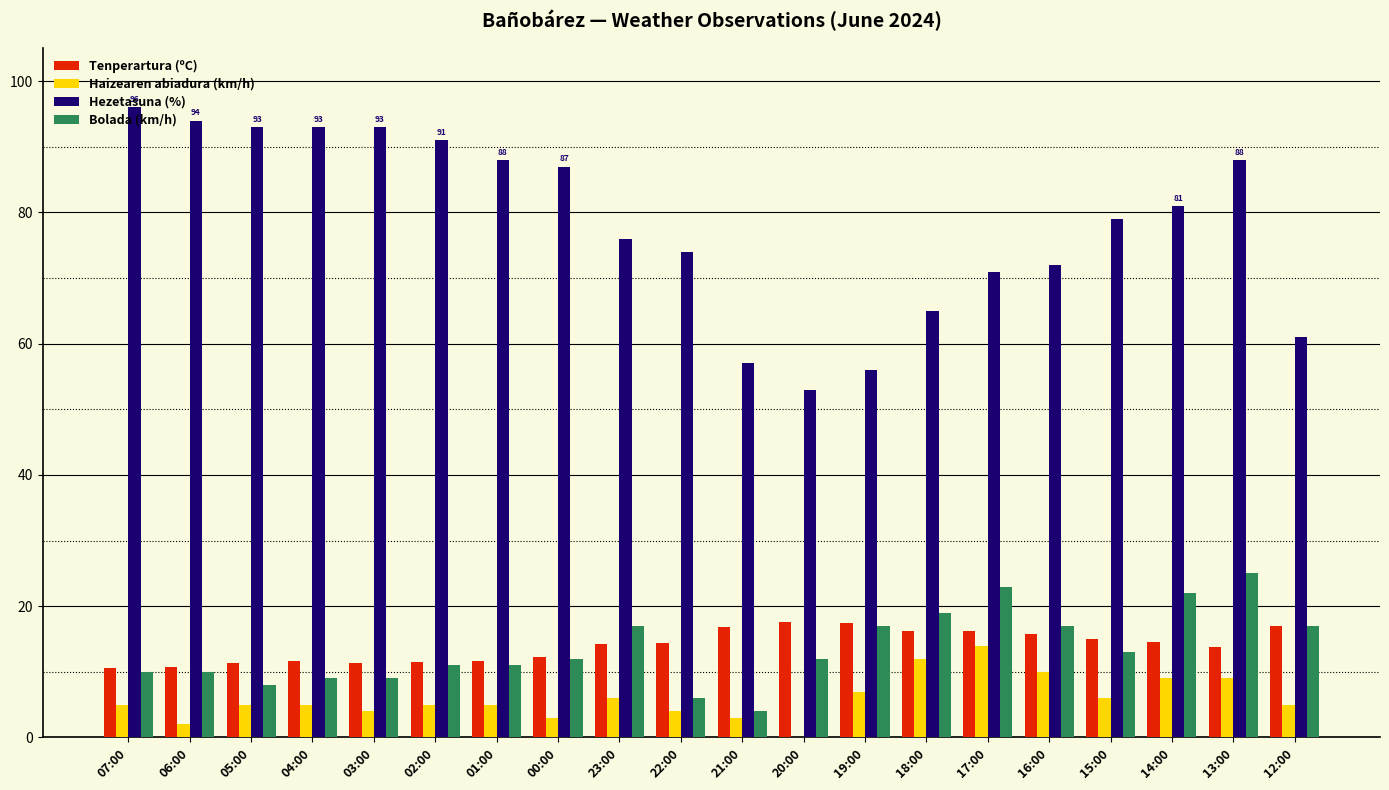

What is the sum of the Bolada (km/h) values at 04:00 and 19:00?

26.0